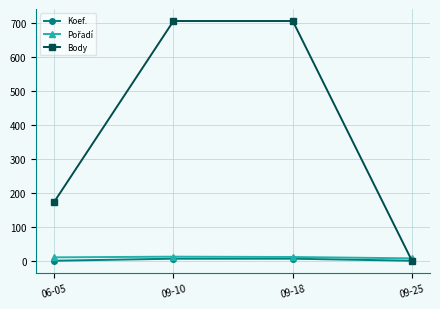

Does the chart display data point markers on the line(s)?

Yes